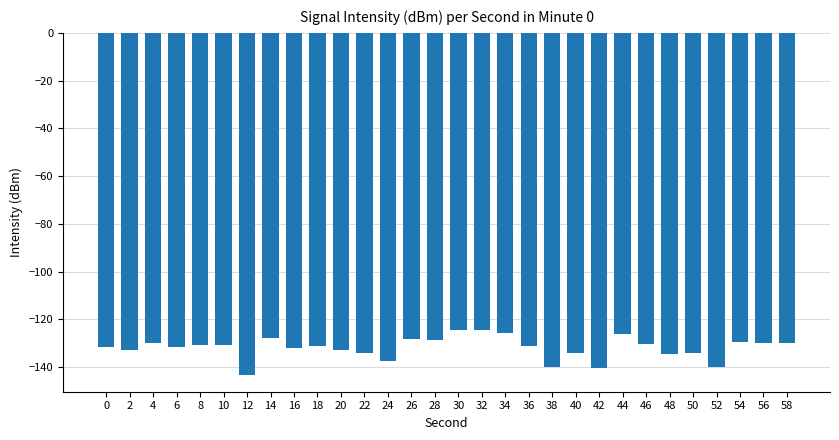

What is the value of the 1st bar from the left?

-131.8